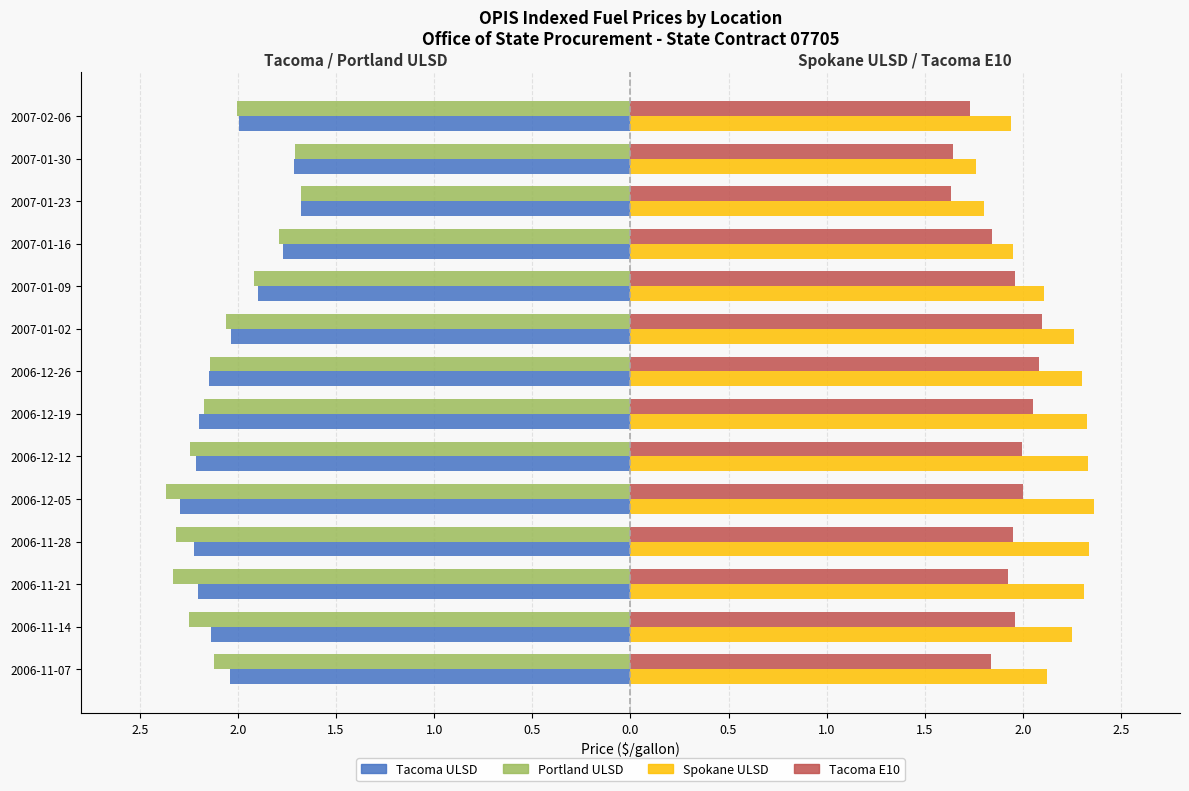

Which series has the largest total across all categories?

Spokane ULSD